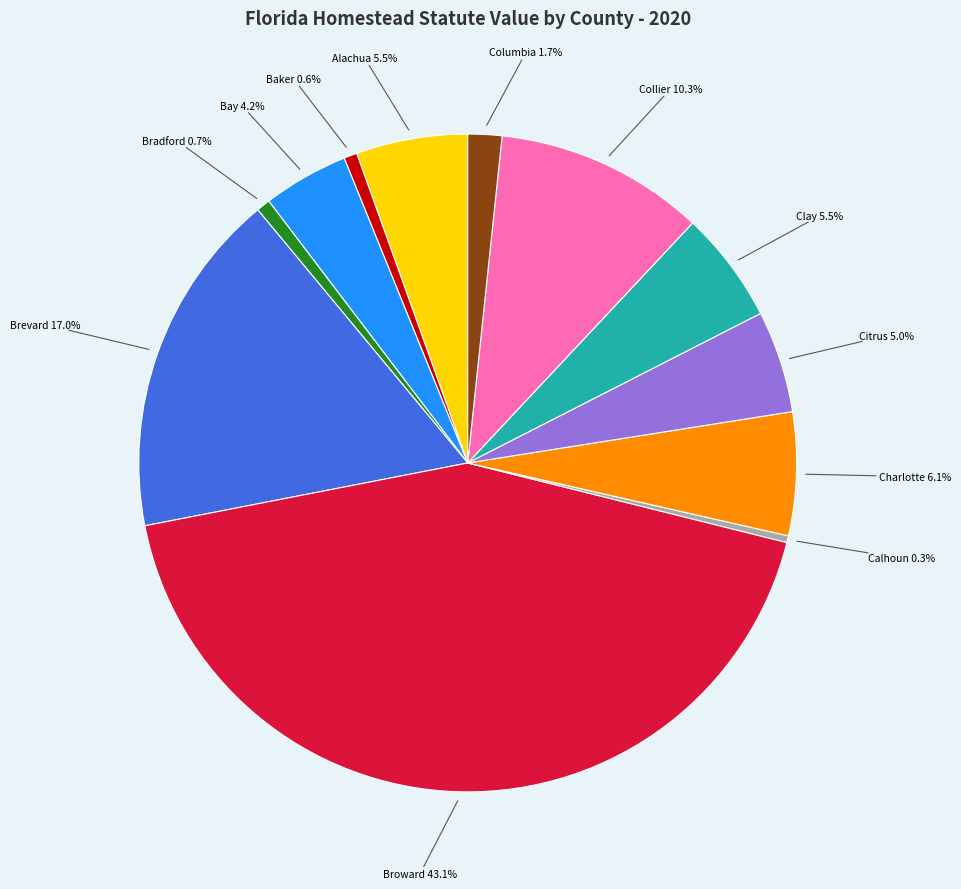

Do Collier and Baker together represent more than half of the pie?

No